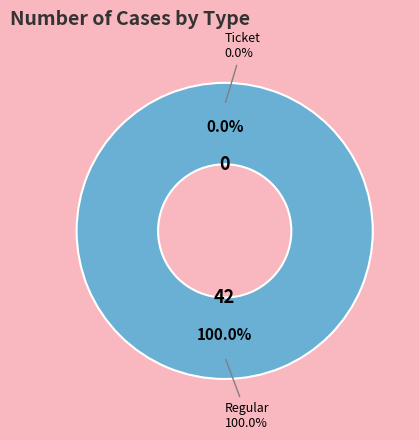

True or false: Ticket accounts for 10% of the total.

False